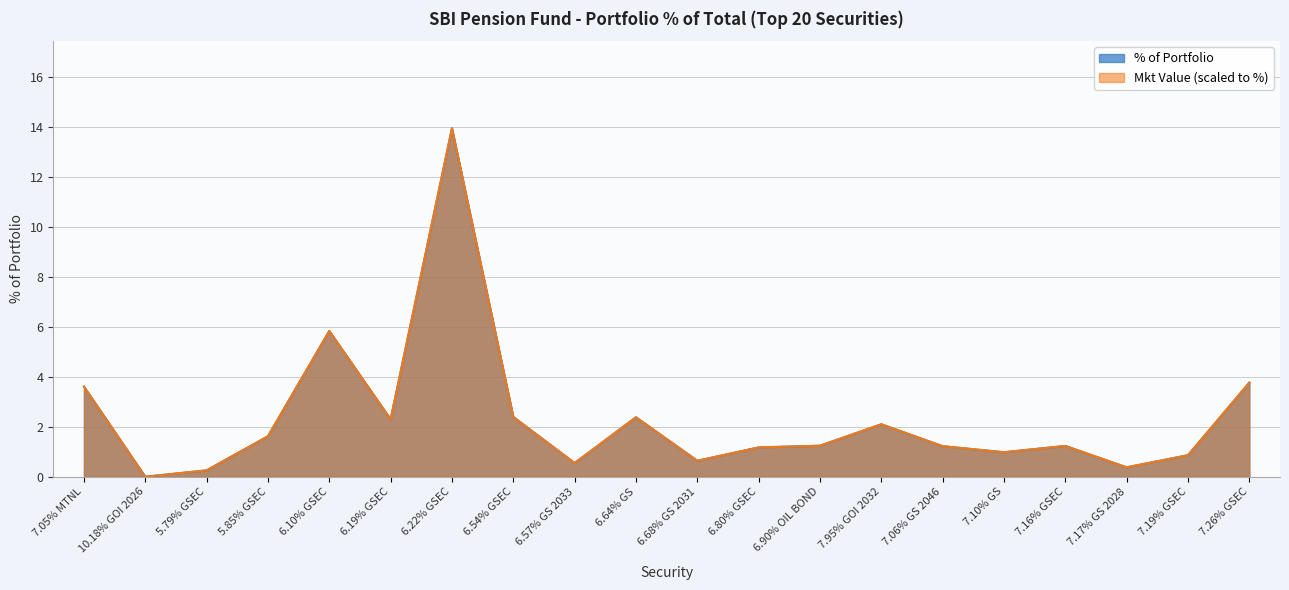

True or false: the data shows 1.6 at 5.85% GSEC.

True